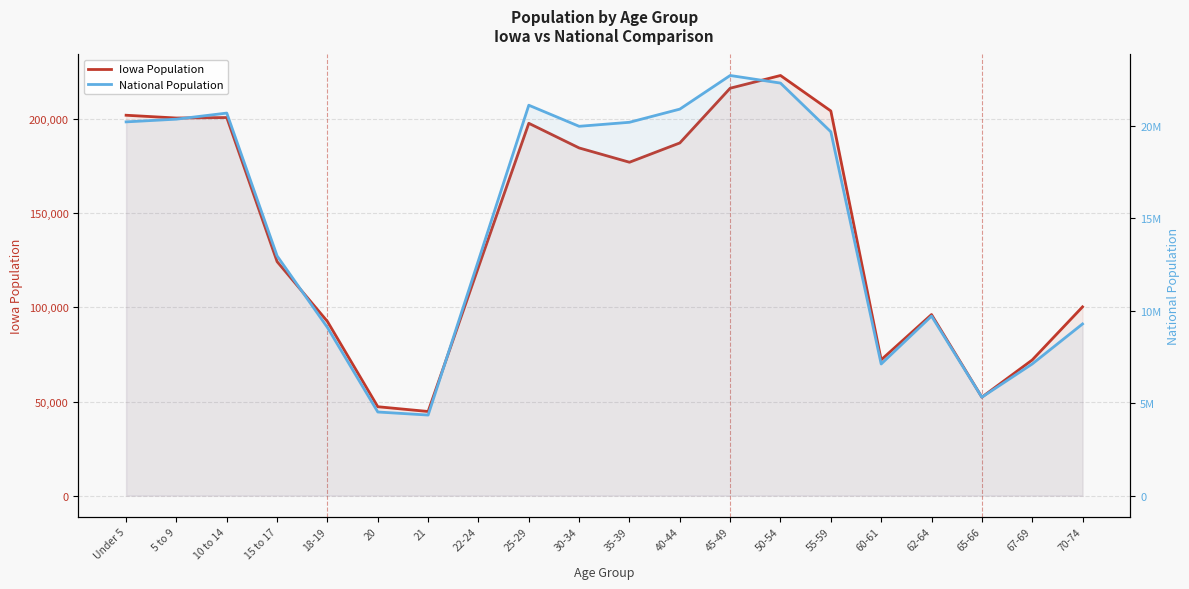

Between 50-54 and 65-66, which series saw the biggest shift?

National Population